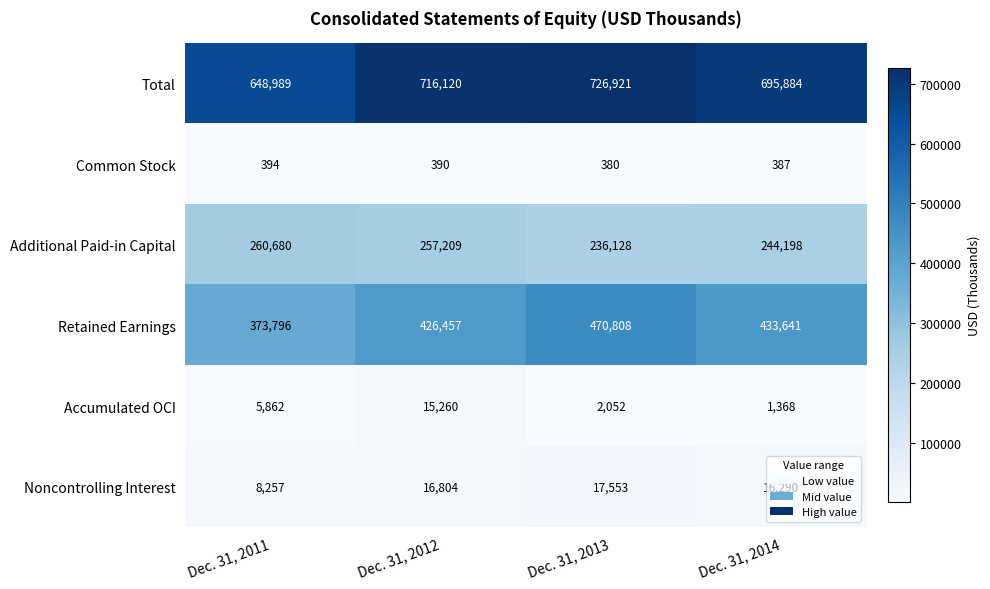

List the series in order of their peak value, lowest first.

Common Stock, Accumulated OCI, Noncontrolling Interest, Additional Paid-in Capital, Retained Earnings, Total